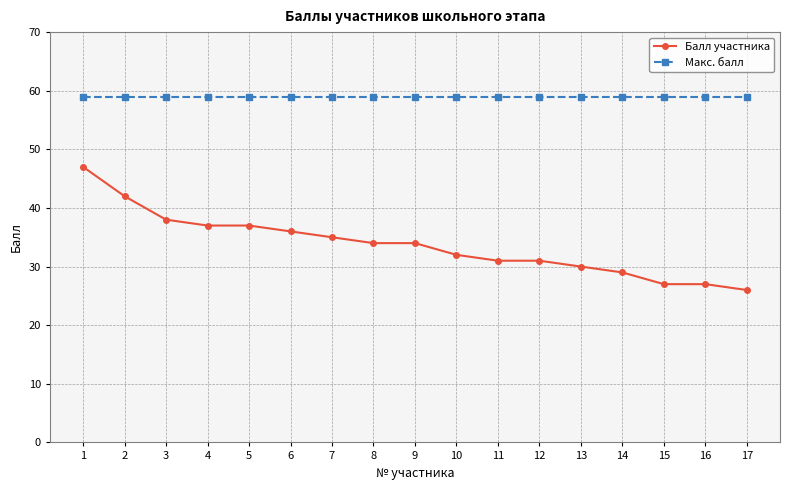

True or false: Балл участника has a value of 34 at 8.

True